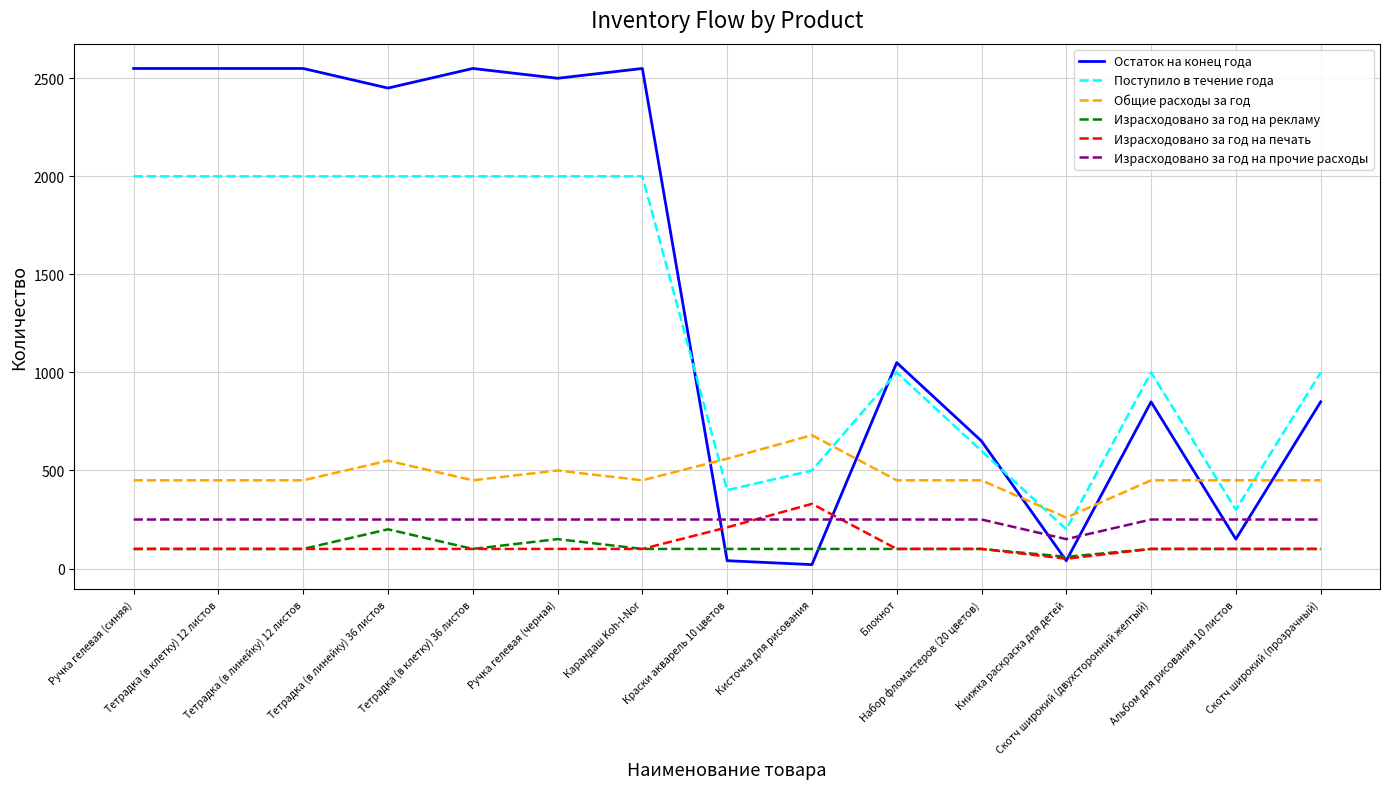

At how many categories does at least one series exceed 477?

13